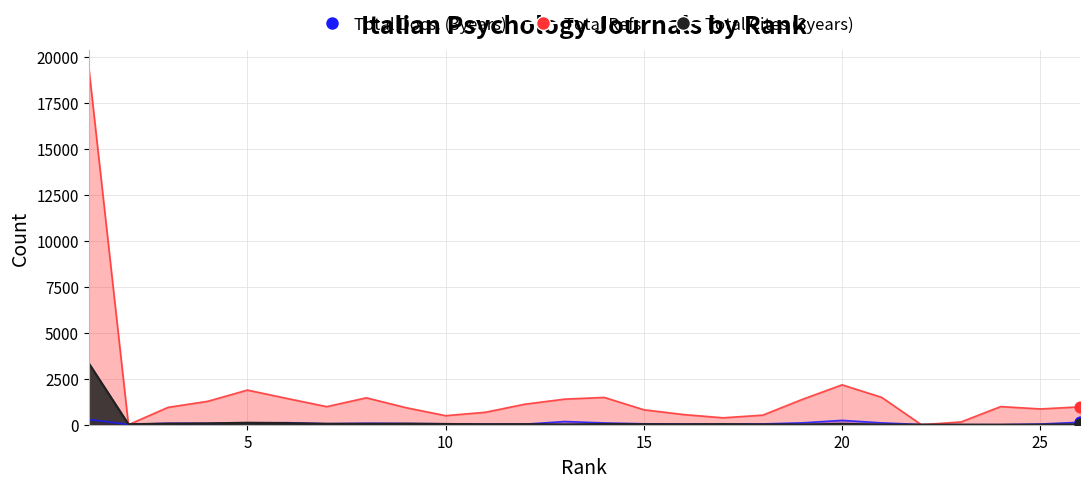

Which series has the largest total across all categories?

Total Refs.